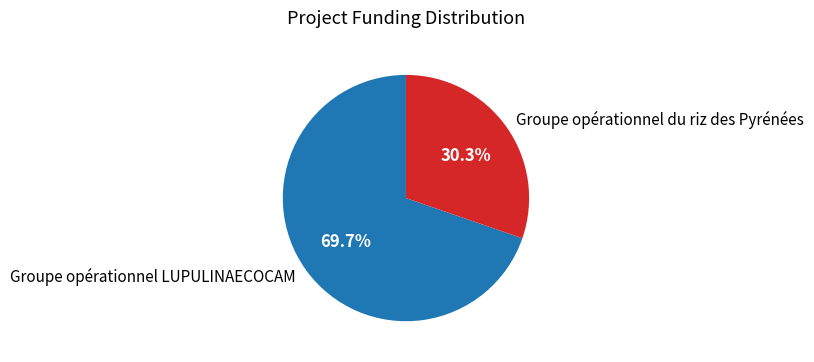

Count the number of slices in the pie.

2